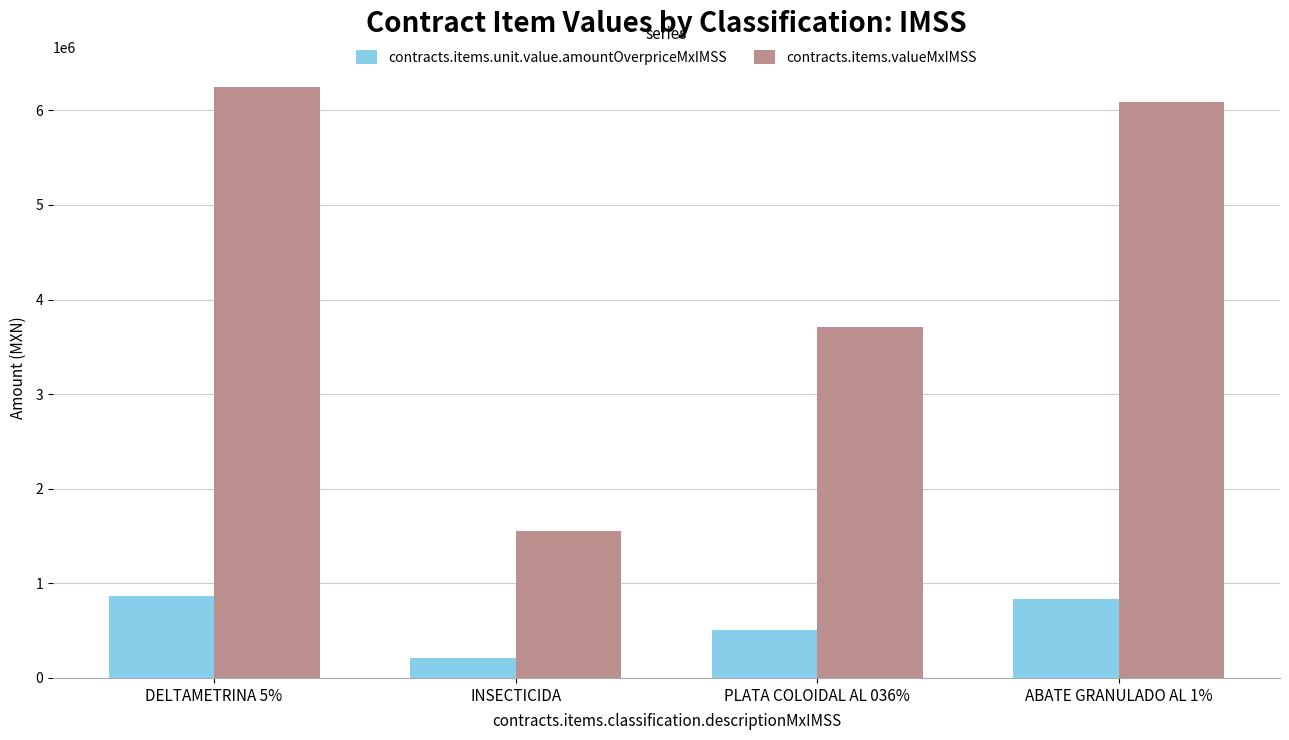

Which category has the lowest value in the contracts.items.unit.value.amountOverpriceMxIMSS series?

INSECTICIDA